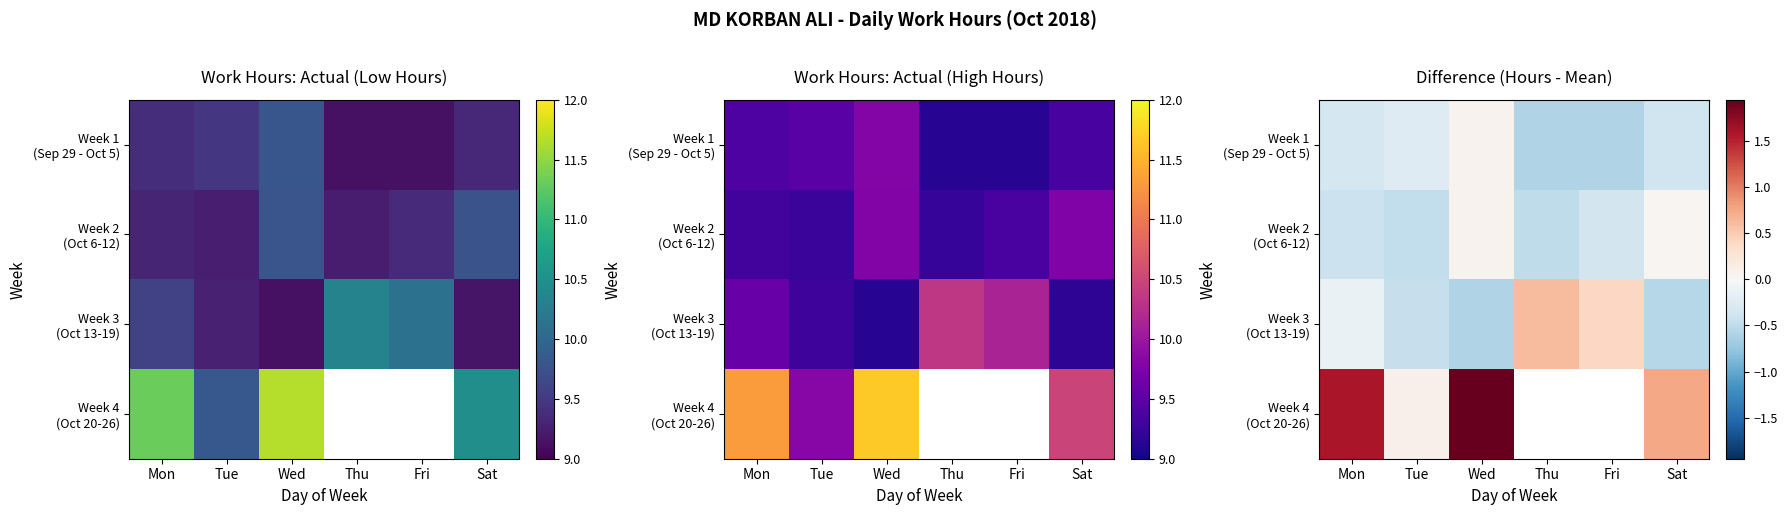

What is the total value across all series at Tue?

-1.1